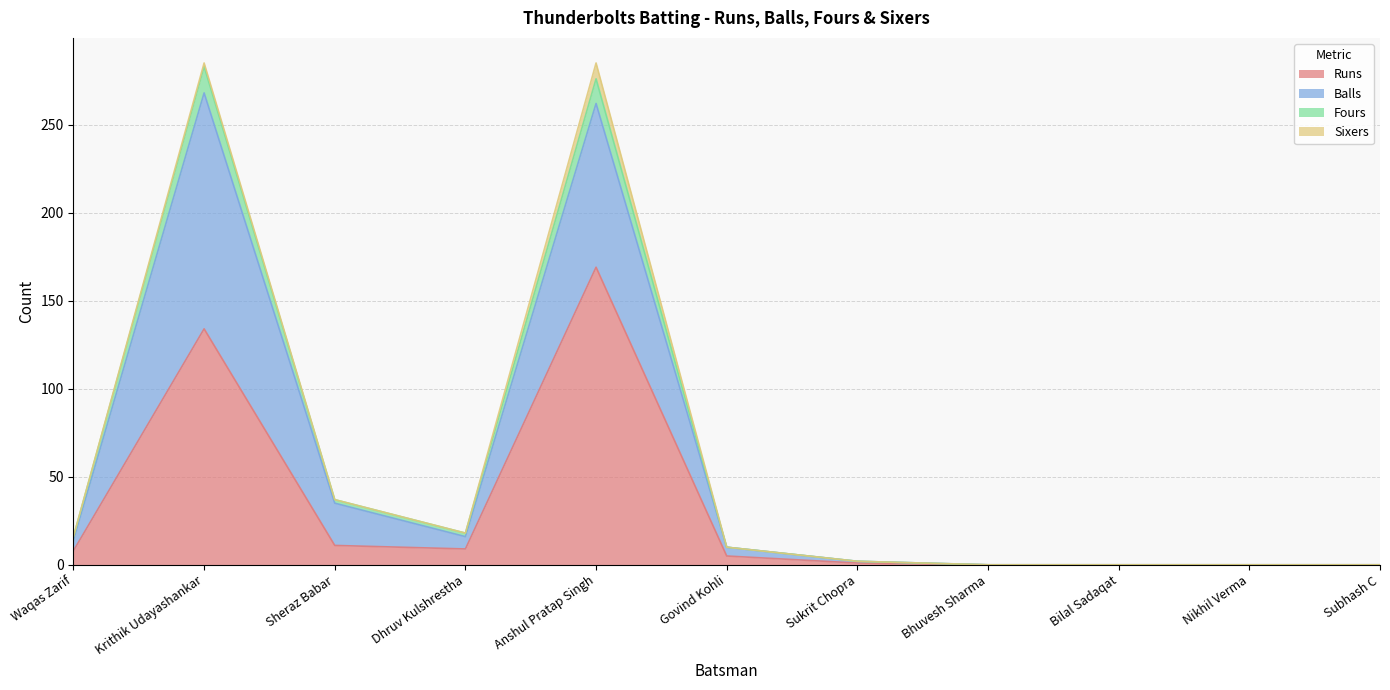

At which label is Runs closest to 84?

Krithik Udayashankar